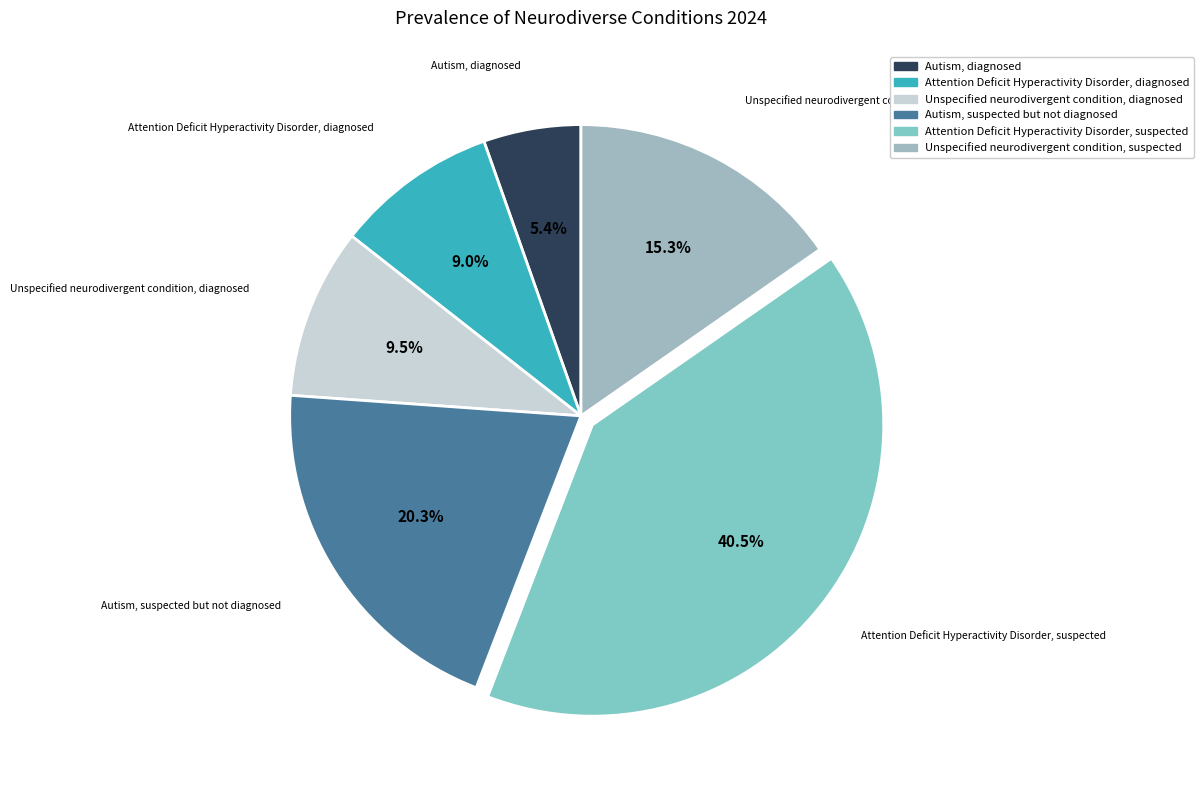

How many slices are in this pie chart?

6